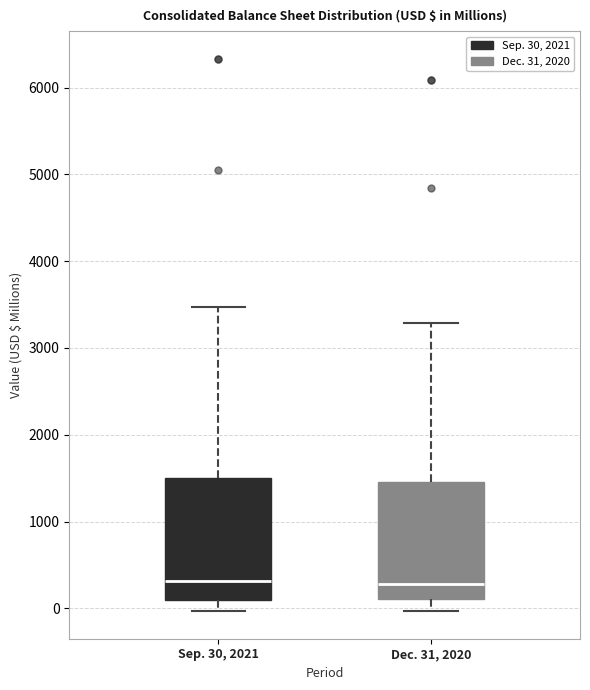

Reading left to right, read every box against the y-axis: the position of its median line, the range the box covers, and the ends of its whiskers. The values are not printed on the chart, so give them approximately, as read against the axis.

Sep. 30, 2021: median 300, box 100 to 1500, whiskers 0 to 3500
Dec. 31, 2020: median 300, box 100 to 1500, whiskers 0 to 3300